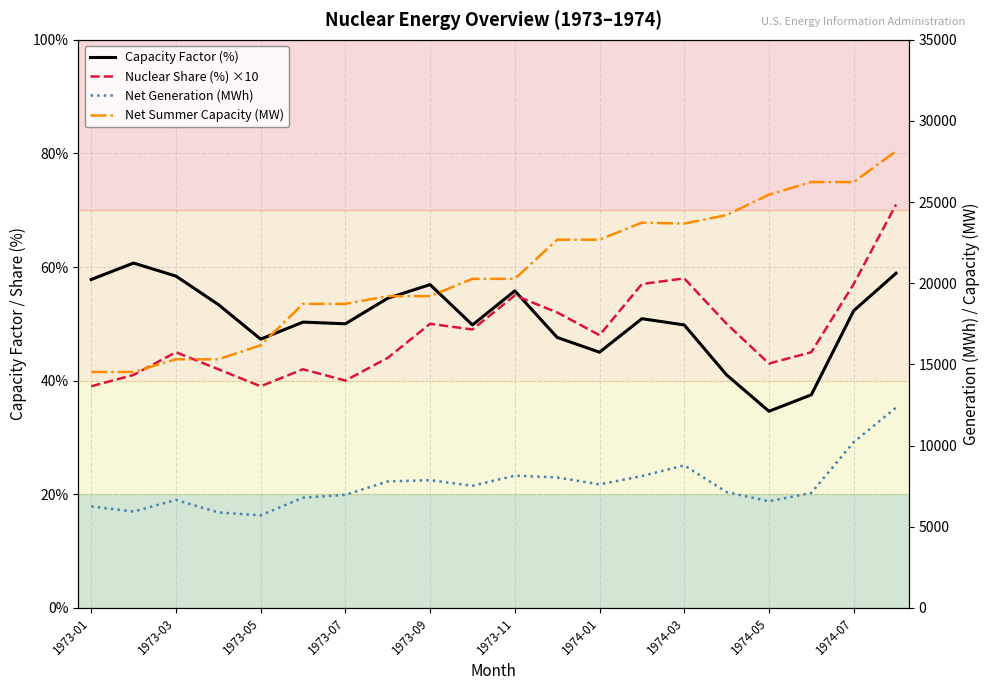

Is the value of Nuclear Share (%) ×10 at 1973-11 greater than the value of Capacity Factor (%) at 11?

No